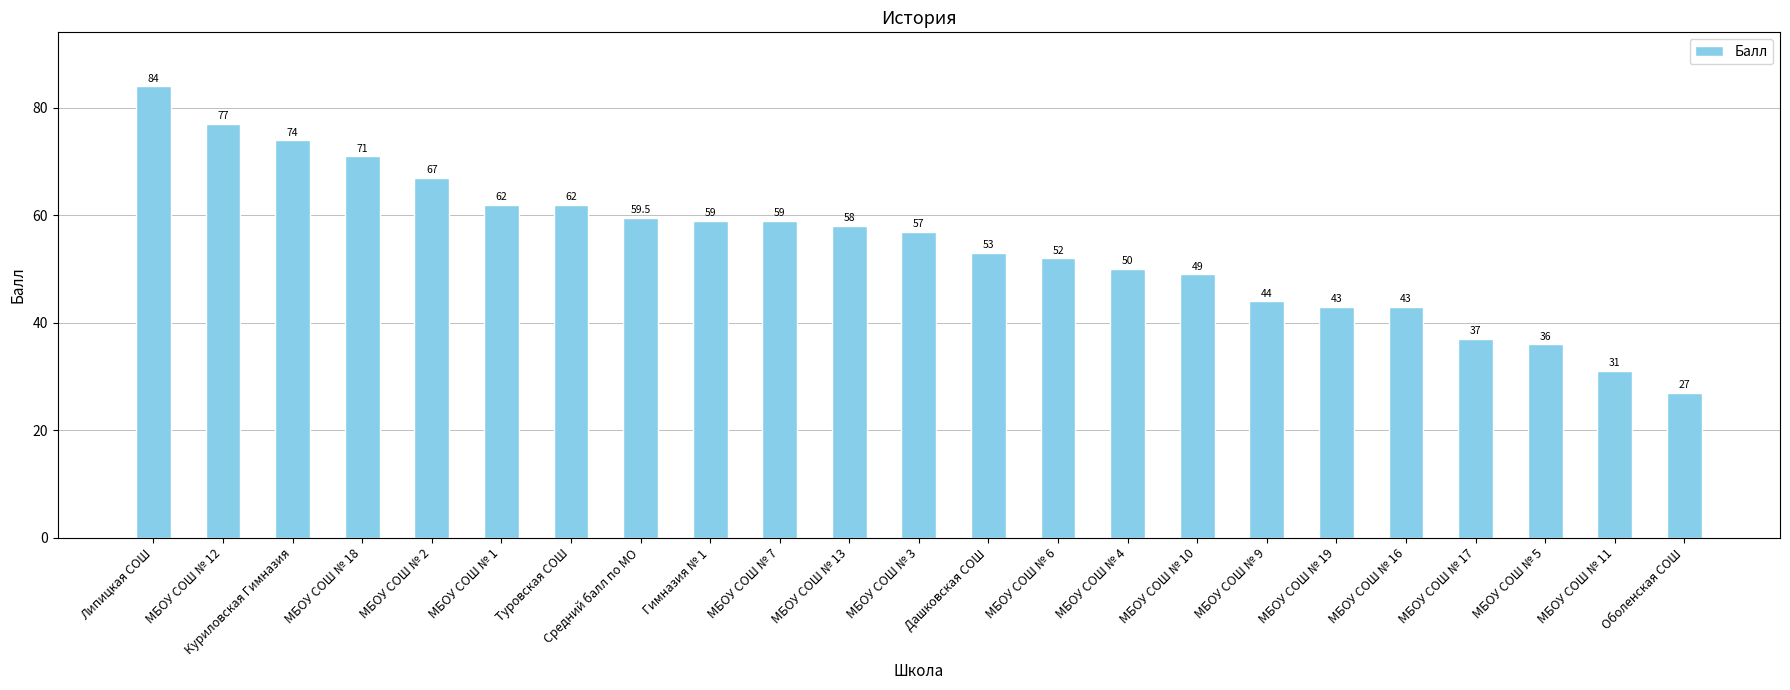

Reading left to right, what are all the values shown in this chart?

Липицкая СОШ=84.0	МБОУ СОШ № 12=77.0	Куриловская Гимназия=74.0	МБОУ СОШ № 18=71.0	МБОУ СОШ № 2=67.0	МБОУ СОШ № 1=62.0	Туровская СОШ=62.0	Средний балл по МО=59.5	Гимназия № 1=59.0	МБОУ СОШ № 7=59.0	МБОУ СОШ № 13=58.0	МБОУ СОШ № 3=57.0	Дашковская СОШ=53.0	МБОУ СОШ № 6=52.0	МБОУ СОШ № 4=50.0	МБОУ СОШ № 10=49.0	МБОУ СОШ № 9=44.0	МБОУ СОШ № 19=43.0	МБОУ СОШ № 16=43.0	МБОУ СОШ № 17=37.0	МБОУ СОШ № 5=36.0	МБОУ СОШ № 11=31.0	Оболенская СОШ=27.0